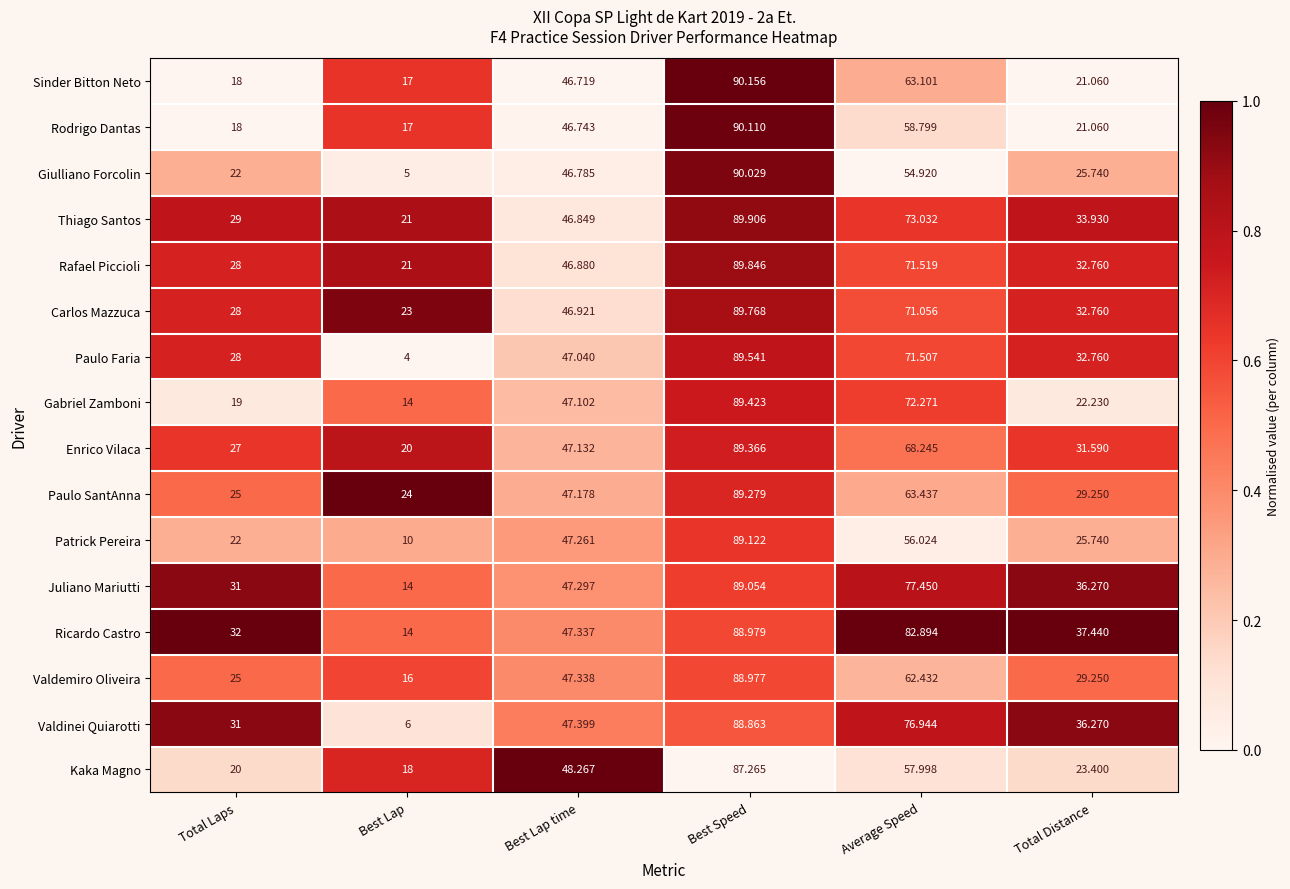

Rank the categories by Patrick Pereira value from highest to lowest.

Best Speed, Average Speed, Best Lap time, Total Distance, Total Laps, Best Lap